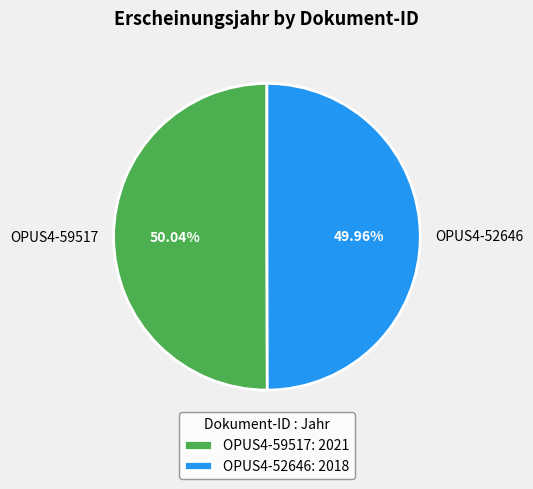

Is there any slice that represents more than half of the pie?

Yes